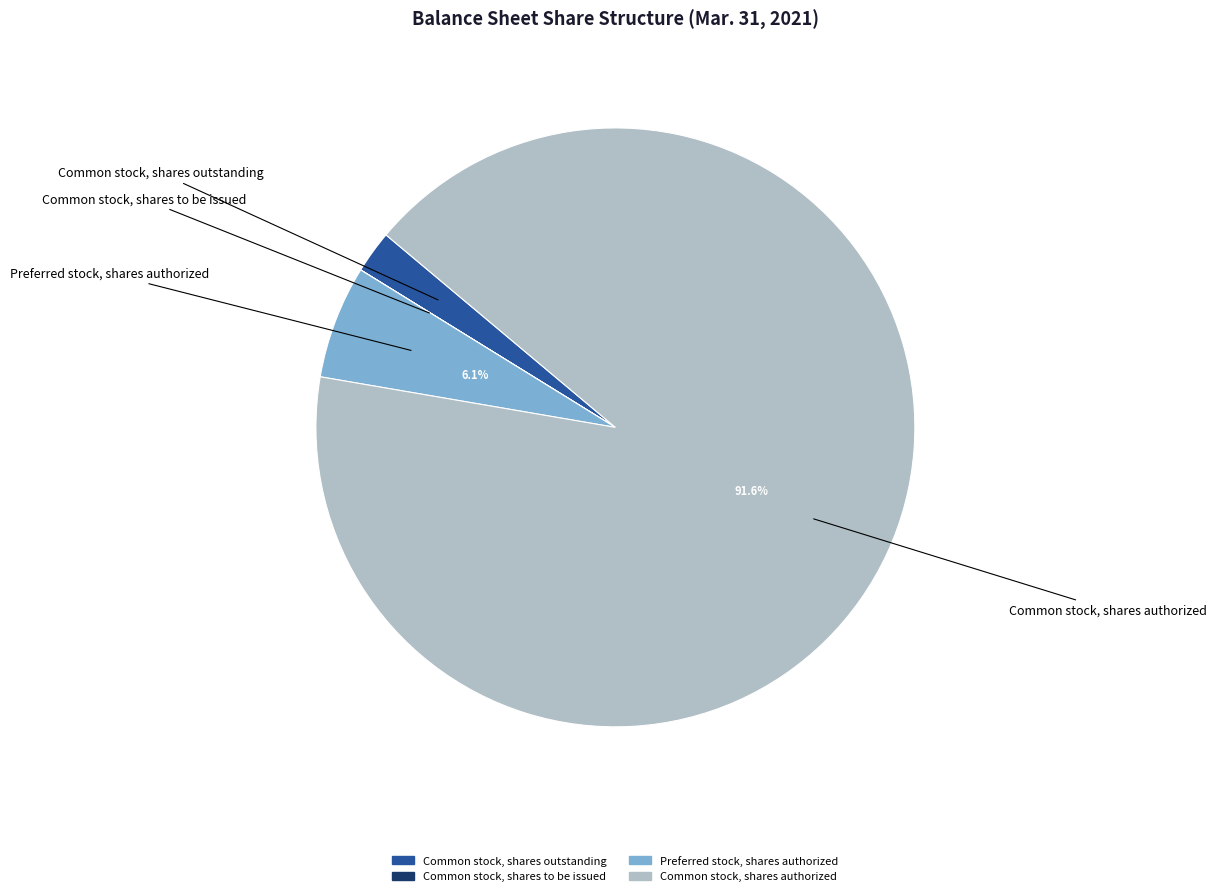

Which category has the biggest portion of the pie?

Common stock, shares authorized